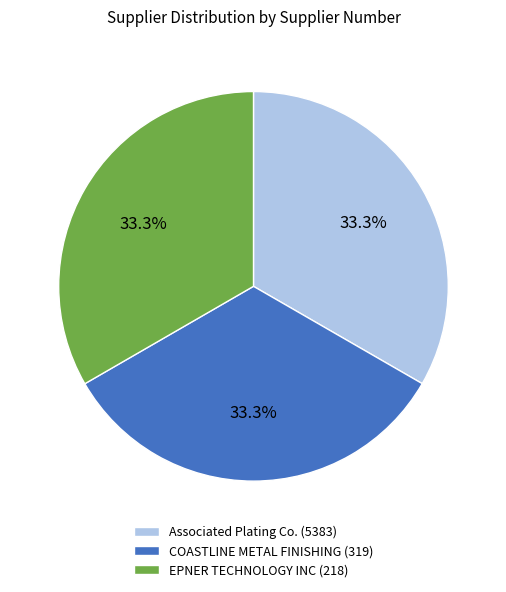

Is it true that Associated Plating Co. (5383) is 33% of the pie?

True